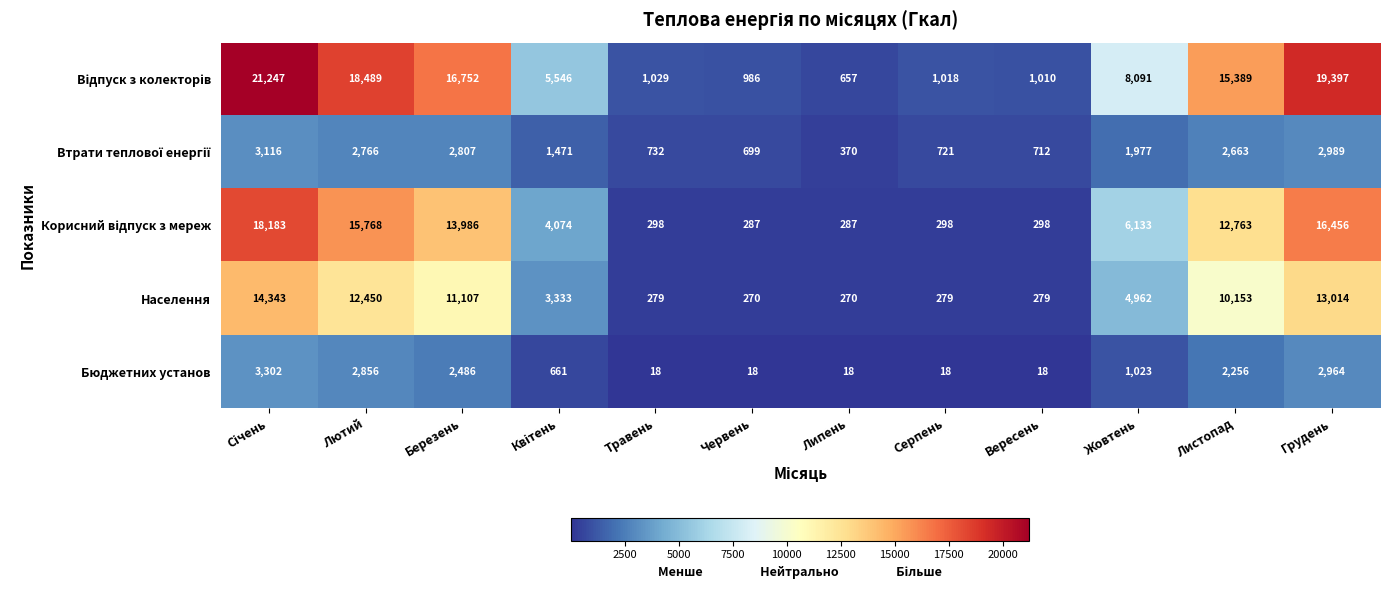

What is the difference between the Населення values at Жовтень and Вересень?

4683